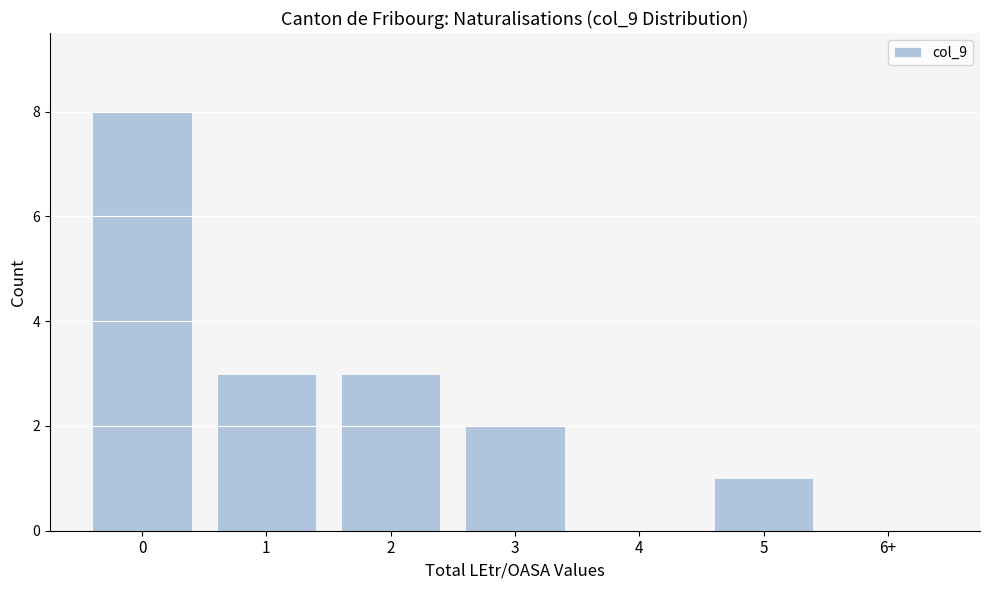

Reading left to right, transcribe all the data shown in this chart.

0=8	1=3	2=3	3=2	4=0	5=1	6+=0